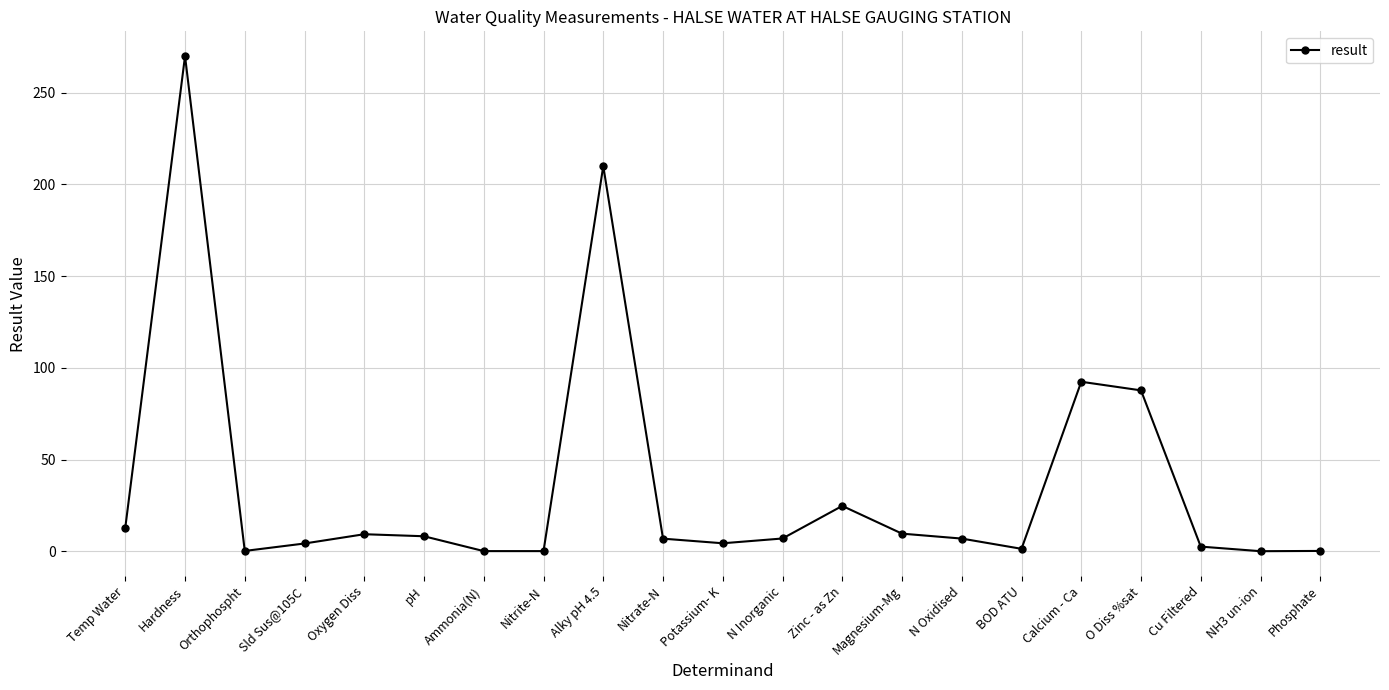

Where is the first local maximum?

Hardness